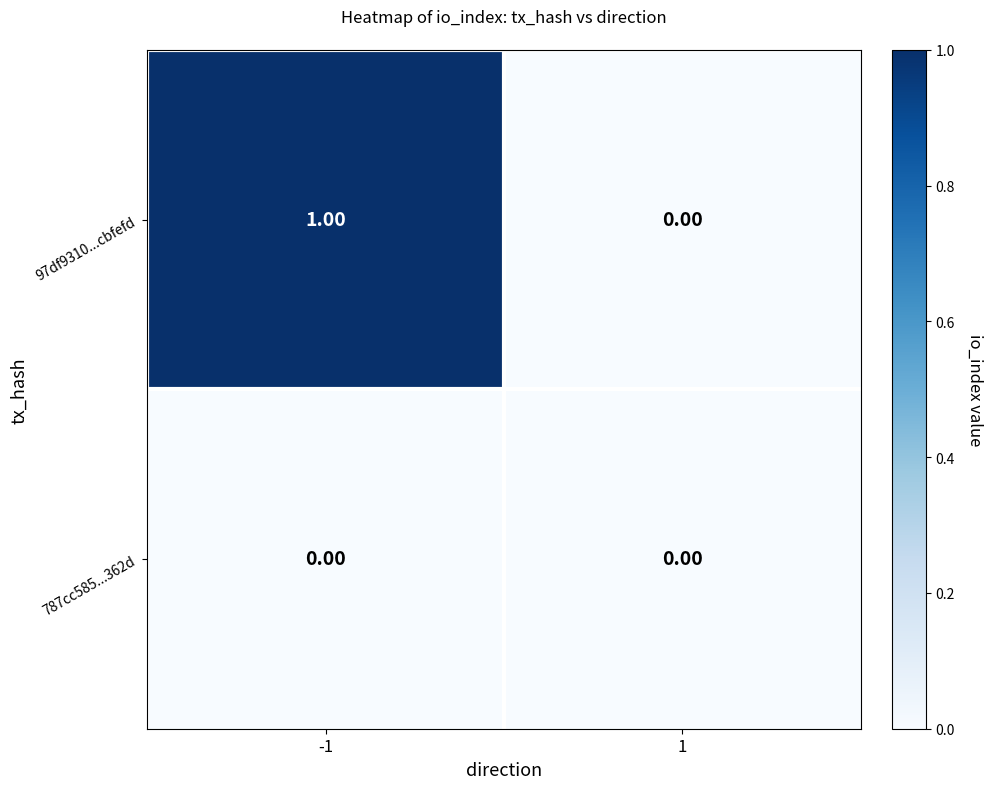

What is the total value across all series at -1?

1